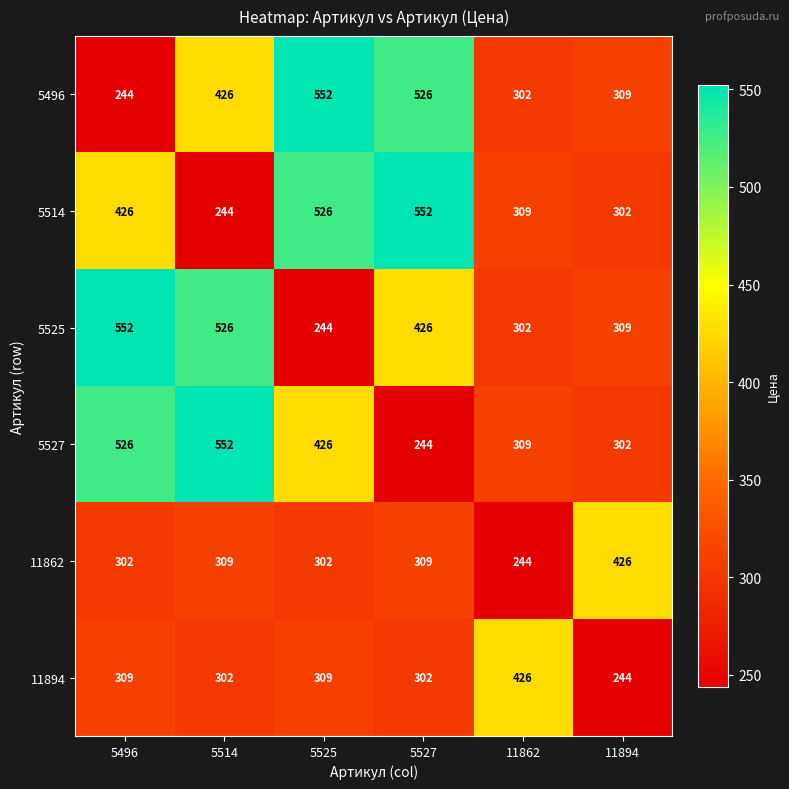

Which category has the highest value in the 5527 series?

5514